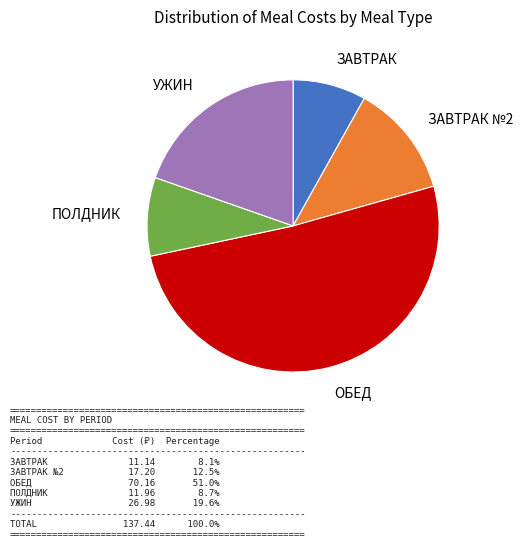

Is there any slice that represents more than half of the pie?

Yes